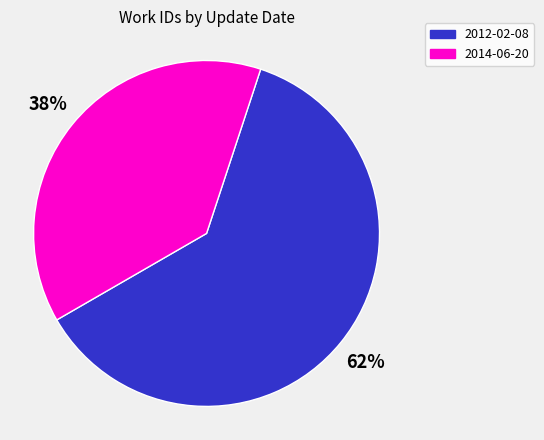

Which category has the biggest portion of the pie?

2012-02-08